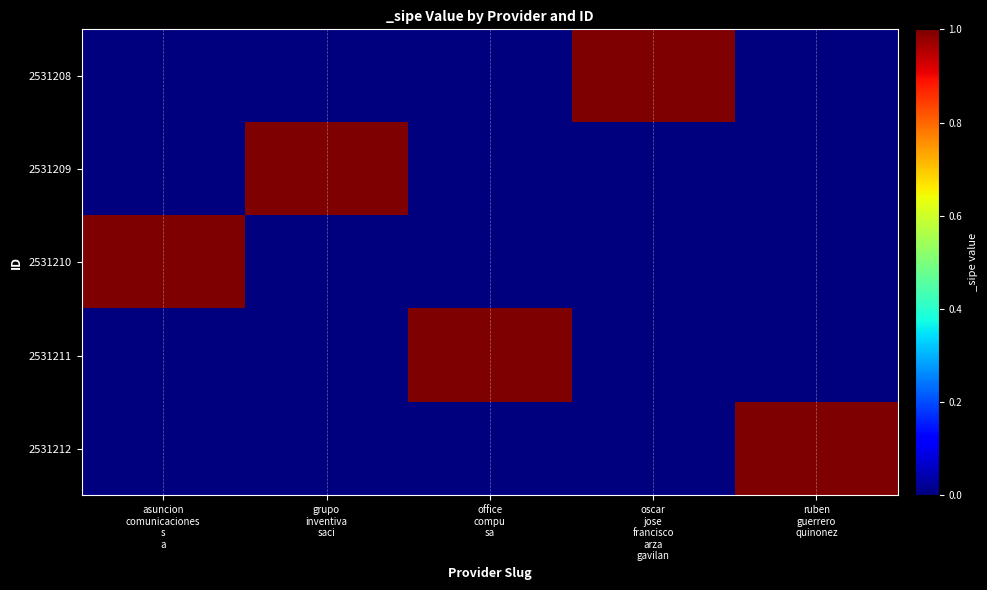

Count the number of data series in this chart.

5